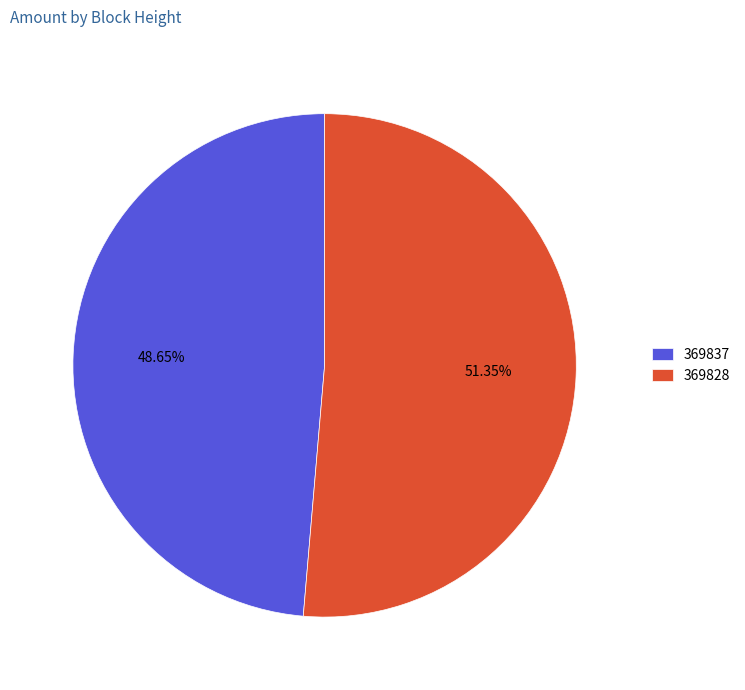

The 369828 slice represents 51% of the pie. True or false?

True